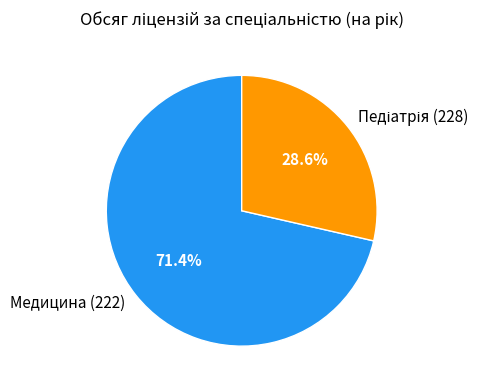

What portion of the pie excludes Медицина (222)?

28.6%